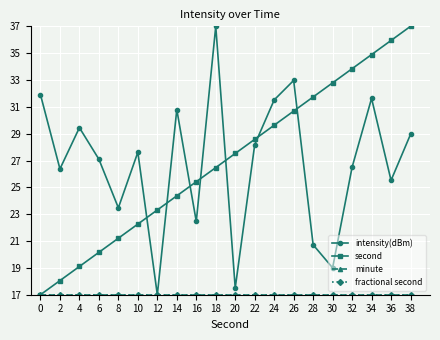

Reading left to right, what are all the values shown in this chart?

intensity(dBm): 0=31.9	2=26.4	4=29.4	6=27.1	8=23.5	10=27.6	12=17.0	14=30.8	16=22.5	18=37.0	20=17.5	22=28.2	24=31.5	26=33.0	28=20.7	30=19.0	32=26.5	34=31.6	36=25.5	38=28.9
second: 0=17.0	2=18.1	4=19.1	6=20.2	8=21.2	10=22.3	12=23.3	14=24.4	16=25.4	18=26.5	20=27.5	22=28.6	24=29.6	26=30.7	28=31.7	30=32.8	32=33.8	34=34.9	36=35.9	38=37.0
minute: 0=17.0	2=17.0	4=17.0	6=17.0	8=17.0	10=17.0	12=17.0	14=17.0	16=17.0	18=17.0	20=17.0	22=17.0	24=17.0	26=17.0	28=17.0	30=17.0	32=17.0	34=17.0	36=17.0	38=17.0
fractional second: 0=17.0	2=17.0	4=17.0	6=17.0	8=17.0	10=17.0	12=17.0	14=17.0	16=17.0	18=17.0	20=17.0	22=17.0	24=17.0	26=17.0	28=17.0	30=17.0	32=17.0	34=17.0	36=17.0	38=17.0